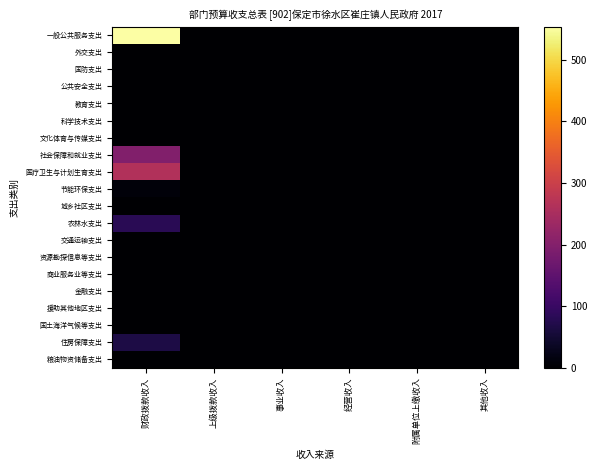

At which category is the sum across all series the highest?

财政拨款收入